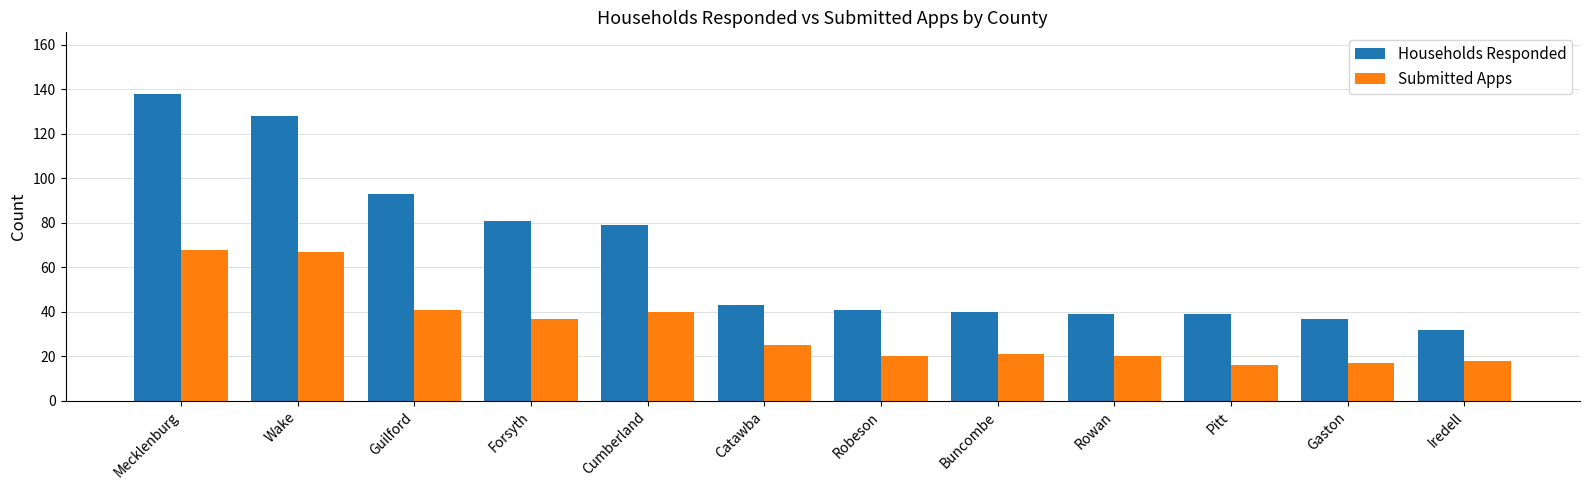

How many distinct data groups are displayed?

2